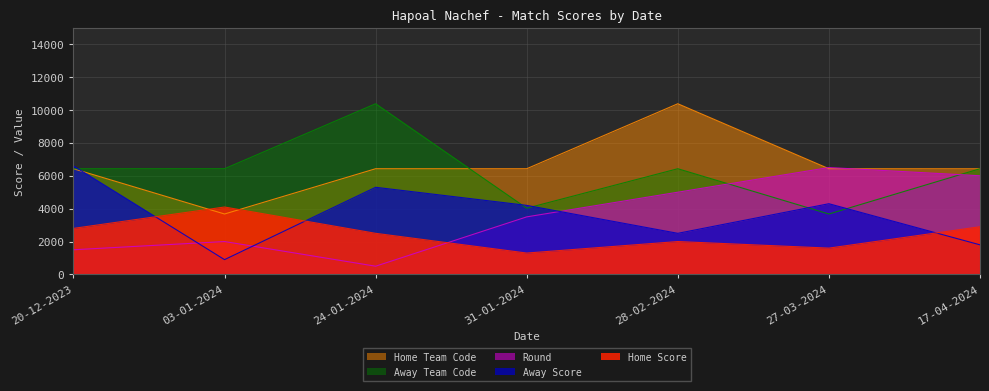

Does the chart have visible grid lines?

Yes